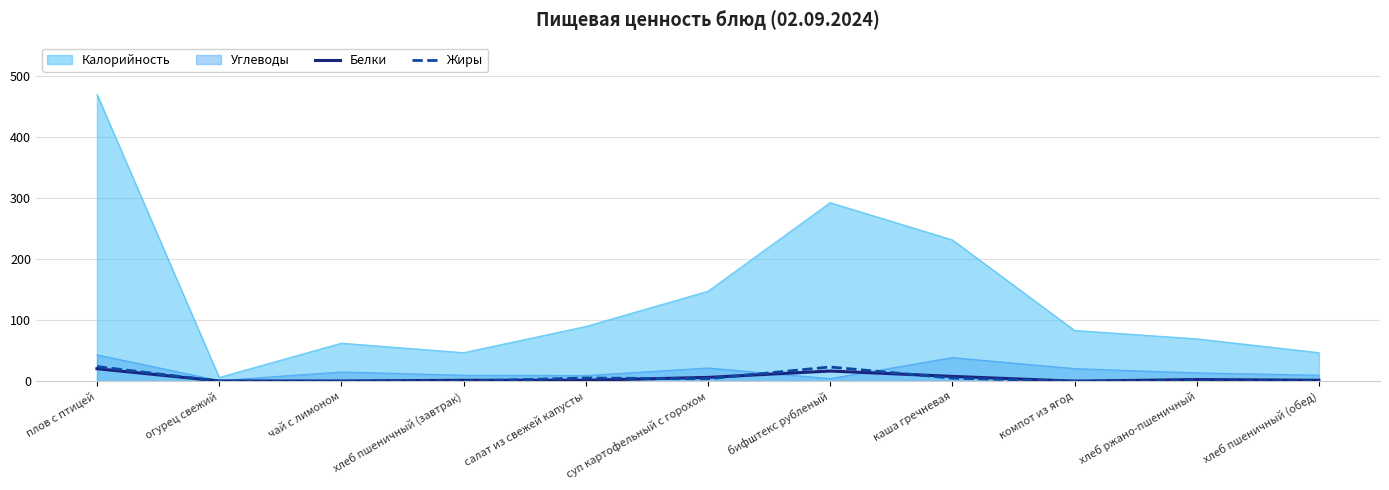

Which category has the lowest value in the Калорийность series?

огурец свежий